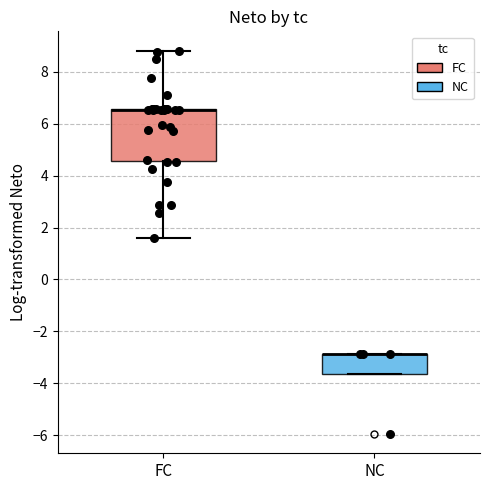

Reading left to right, read every box against the y-axis: the position of its median line, the range the box covers, and the ends of its whiskers. The values are not printed on the chart, so give them approximately, as read against the axis.

FC: median 6.6 (drawn on the box's upper edge), box 4.6 to 6.6, whiskers 1.6 to 8.8
NC: median -2.8 (drawn on the box's upper edge), box -3.6 to -2.8, whiskers -3.6 to -2.8